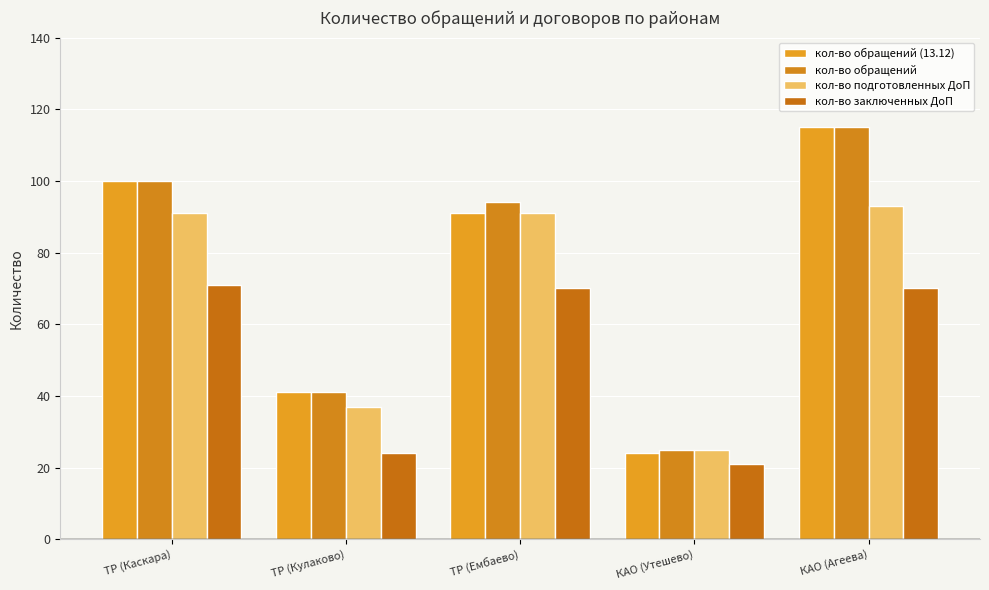

Where does the кол-во обращений (13.12) series first go above 91?

ТР (Каскара)